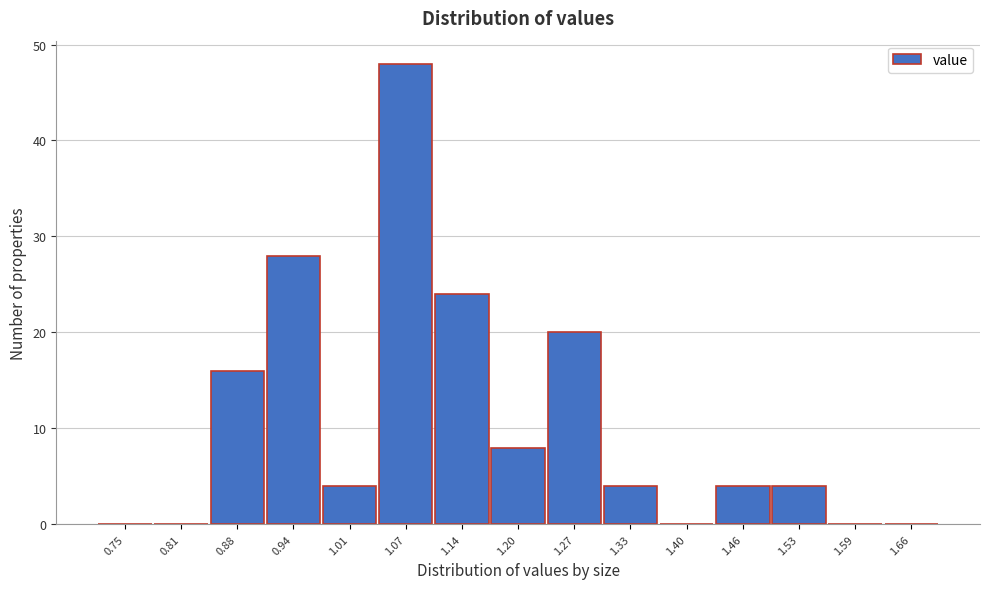

Reading right to left, extract all data points from this chart.

1.66=0	1.59=0	1.53=4	1.46=4	1.40=0	1.33=4	1.27=20	1.20=8	1.14=24	1.07=48	1.01=4	0.94=28	0.88=16	0.81=0	0.75=0